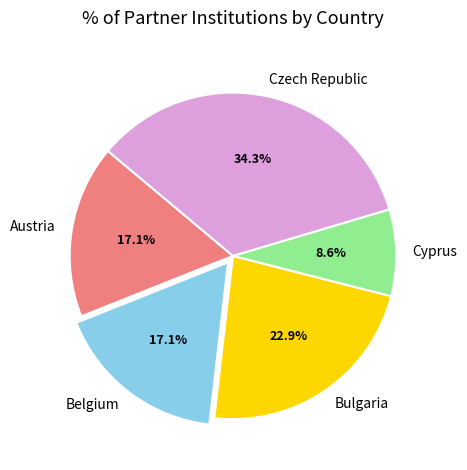

The Czech Republic slice represents 34% of the pie. True or false?

True